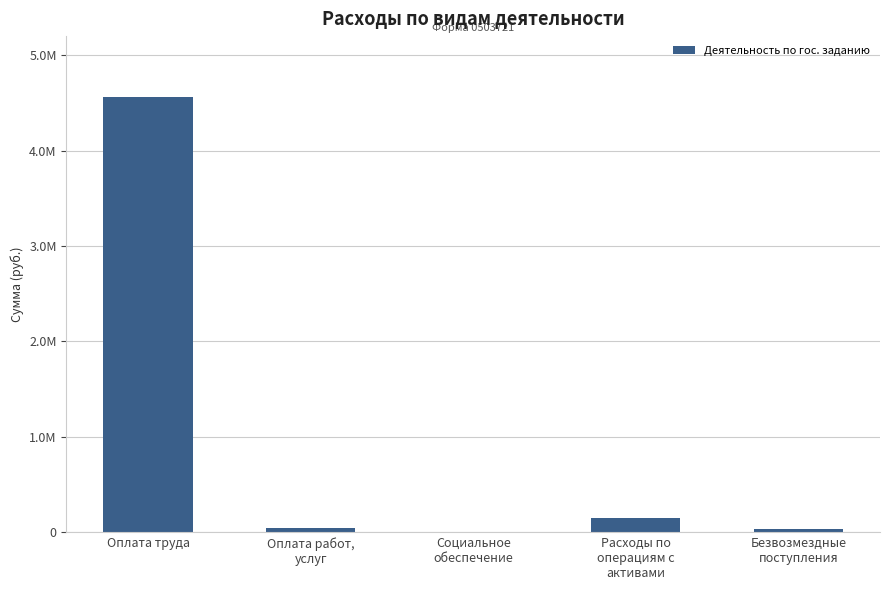

What is the label of the 5th bar from the left?

Безвозмездные
поступления